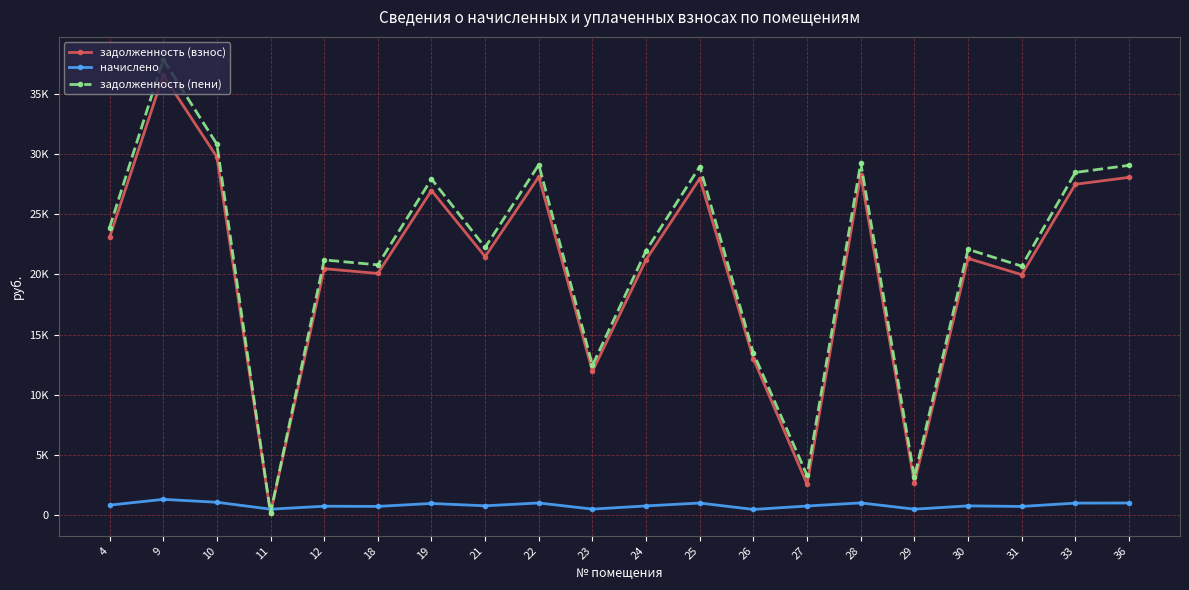

Where is the first local maximum for начислено?

9